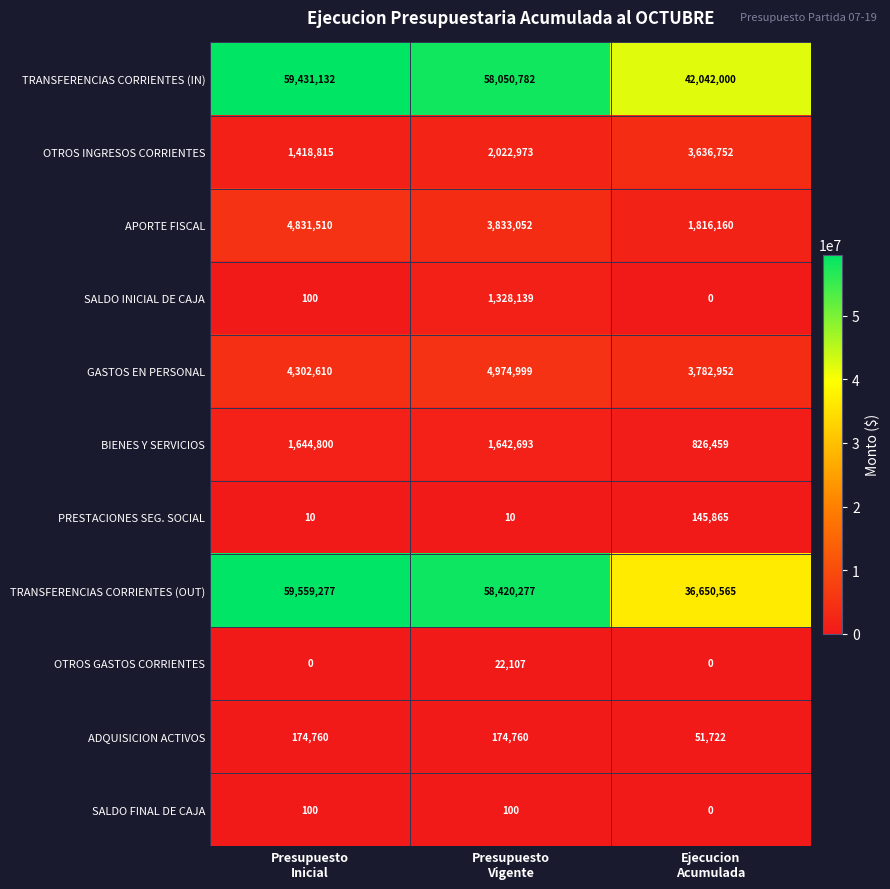

What is the average value of the OTROS GASTOS CORRIENTES series?

7369